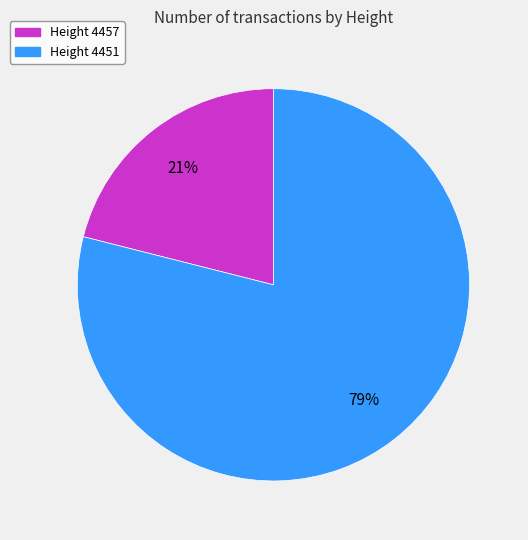

How many segments does this pie chart have?

2